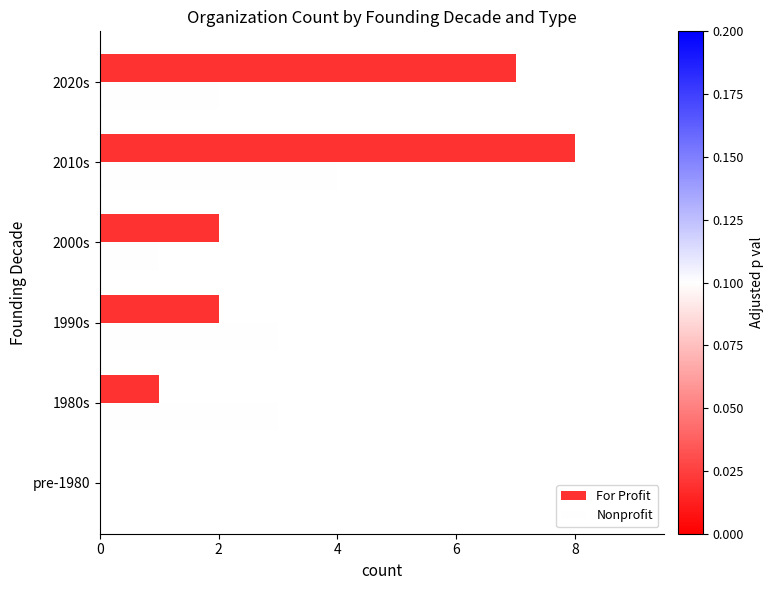

The Nonprofit series shows 4 at 2020s. True or false?

False